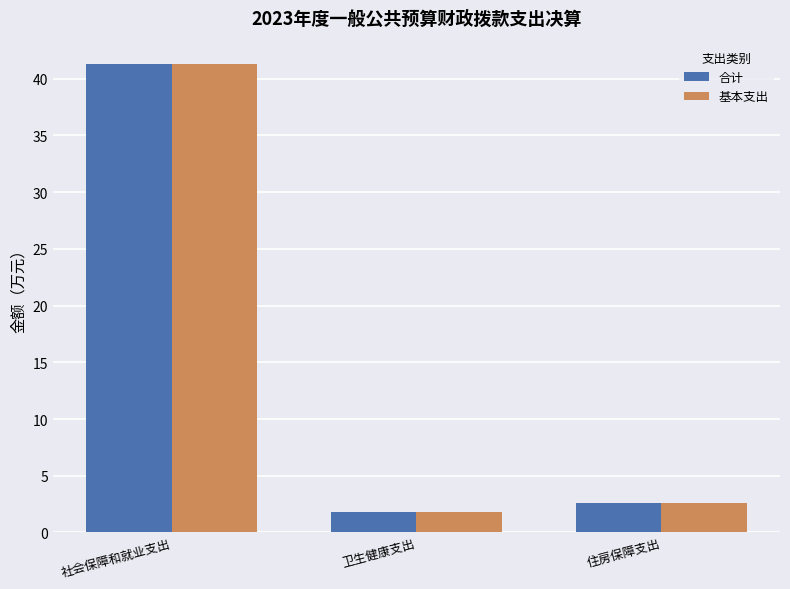

What are all the series names shown in the legend?

合计, 基本支出